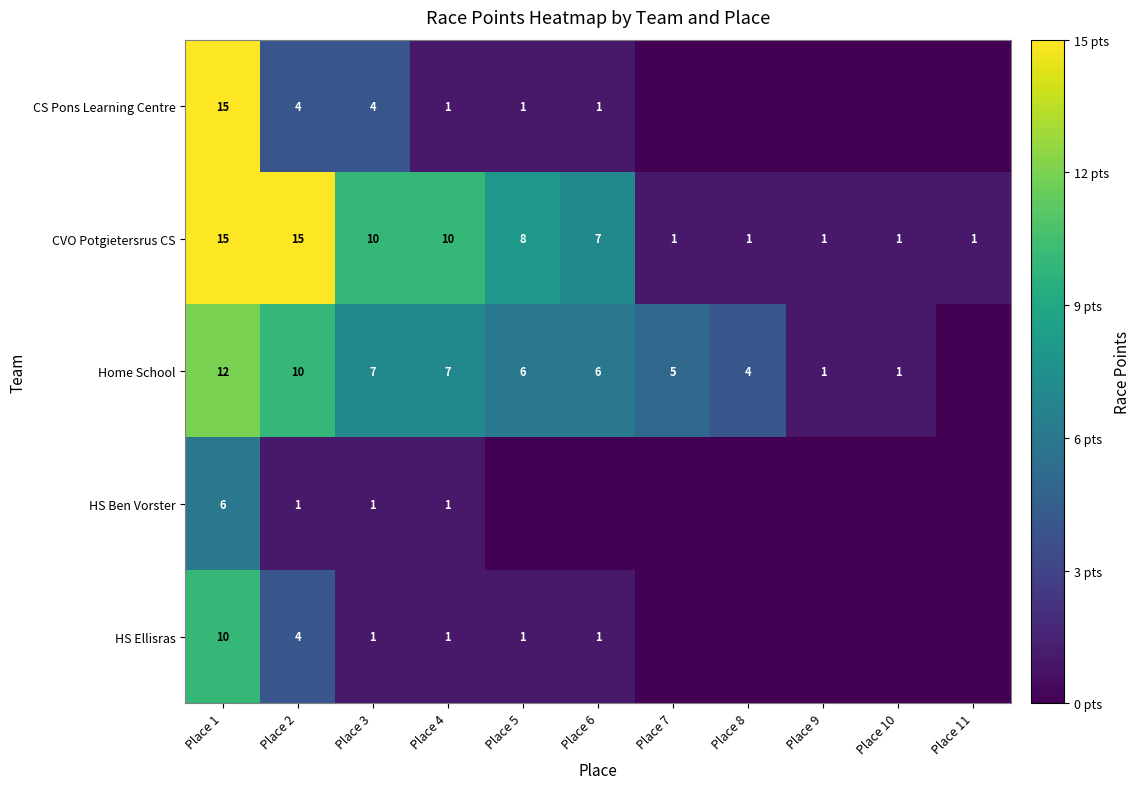

Count the CVO Potgietersrus CS values in the range 1 to 10.

9